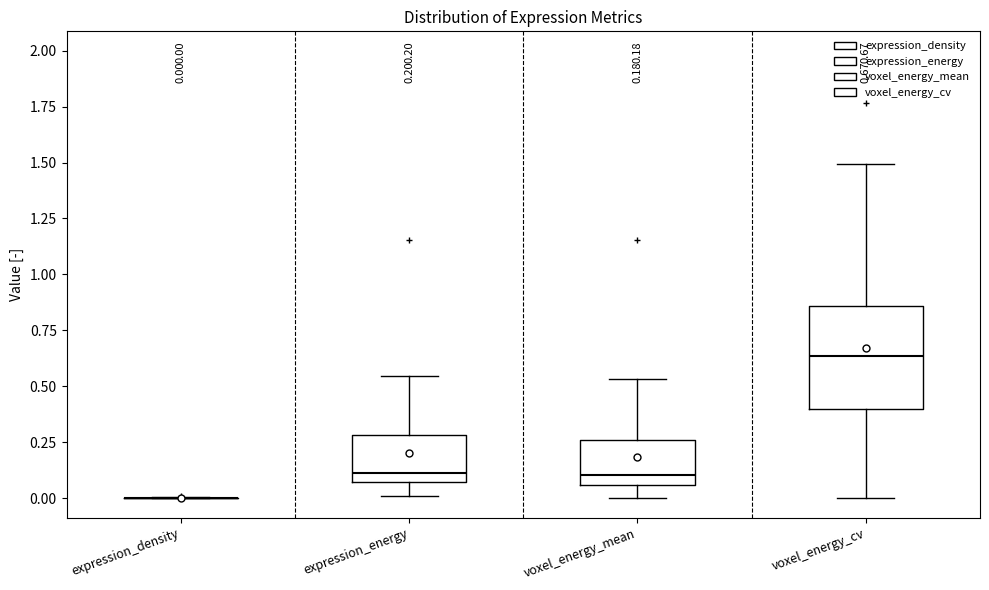

Which box is the tallest, from its lower edge to its upper edge?

voxel_energy_cv